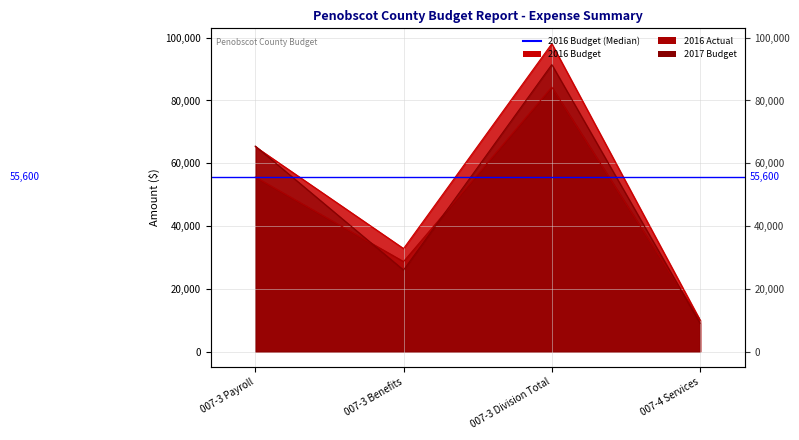

What is the label of the 4th point from the right?

007-3 Payroll